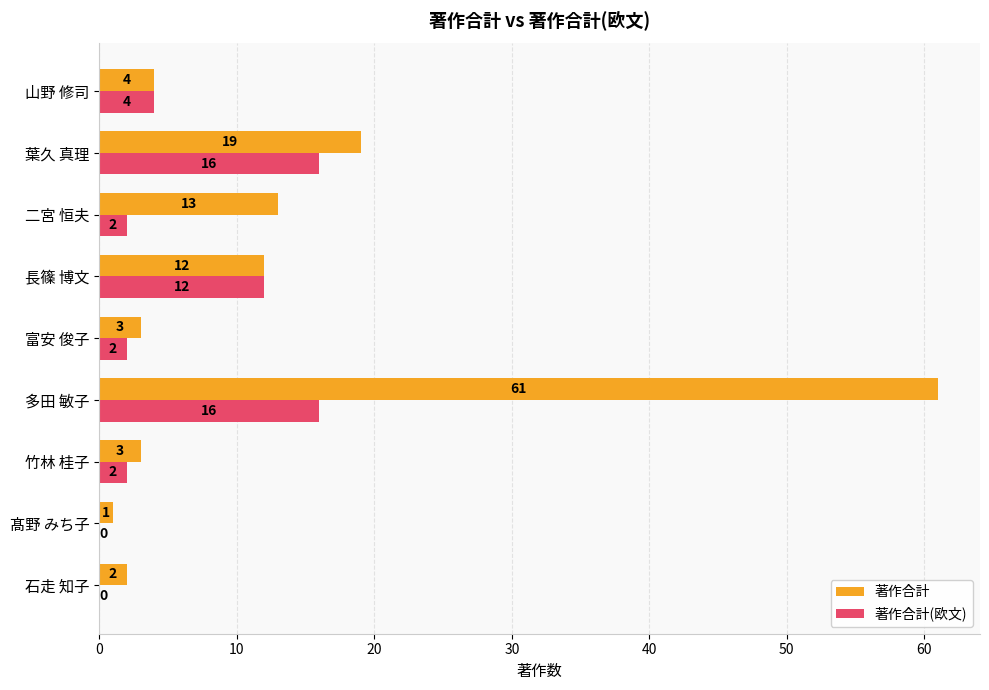

What is the sum of the 著作合計(欧文) values at 竹林 桂子 and 富安 俊子?

4